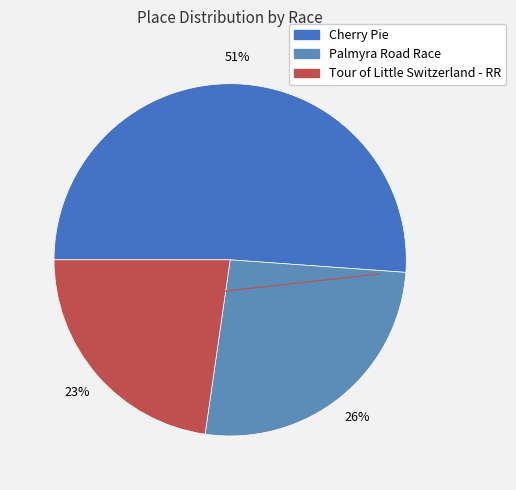

What percentage is NOT represented by Tour of Little Switzerland - RR?

77.3%